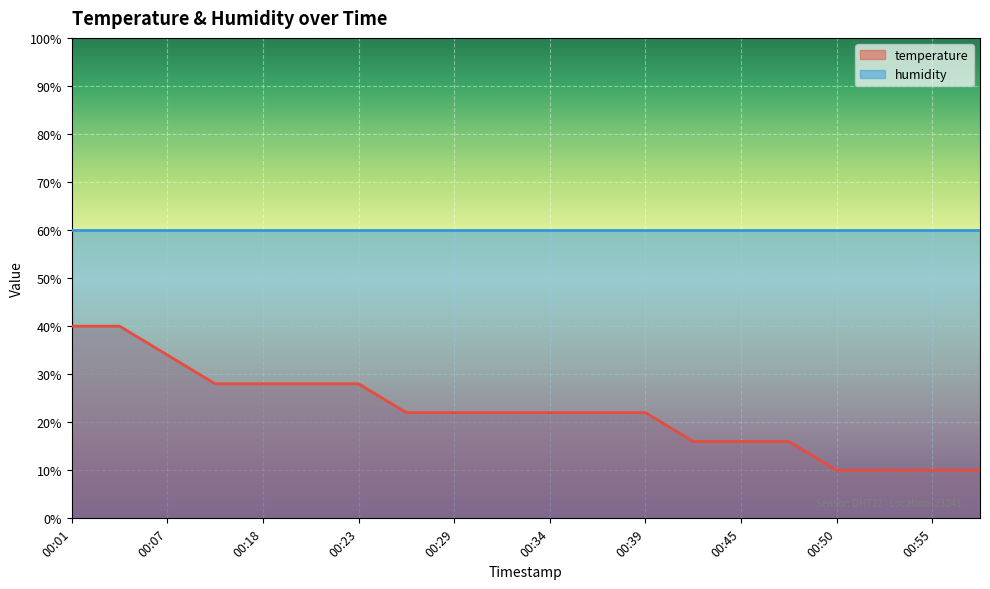

How many lines are shown in the chart?

2